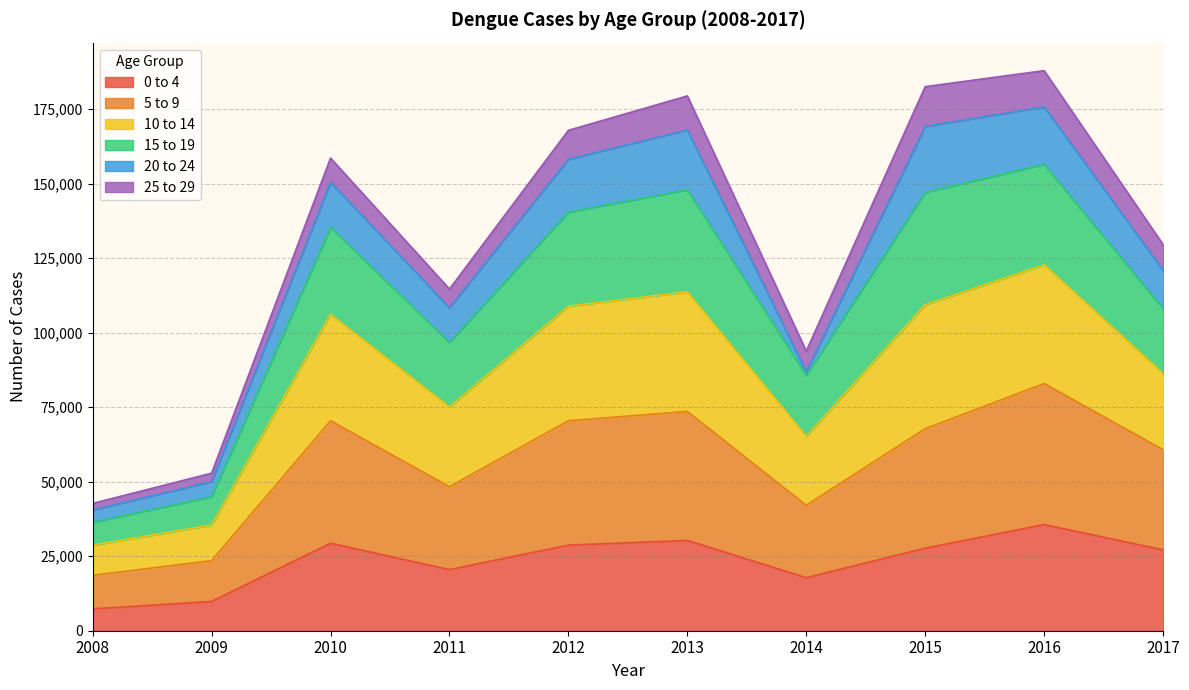

True or false: 15 to 19 and 5 to 9 cross at least once.

False